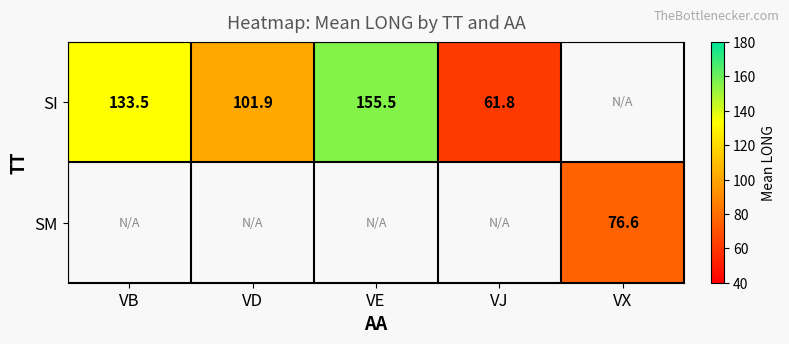

How many categories are shown in the chart?

5